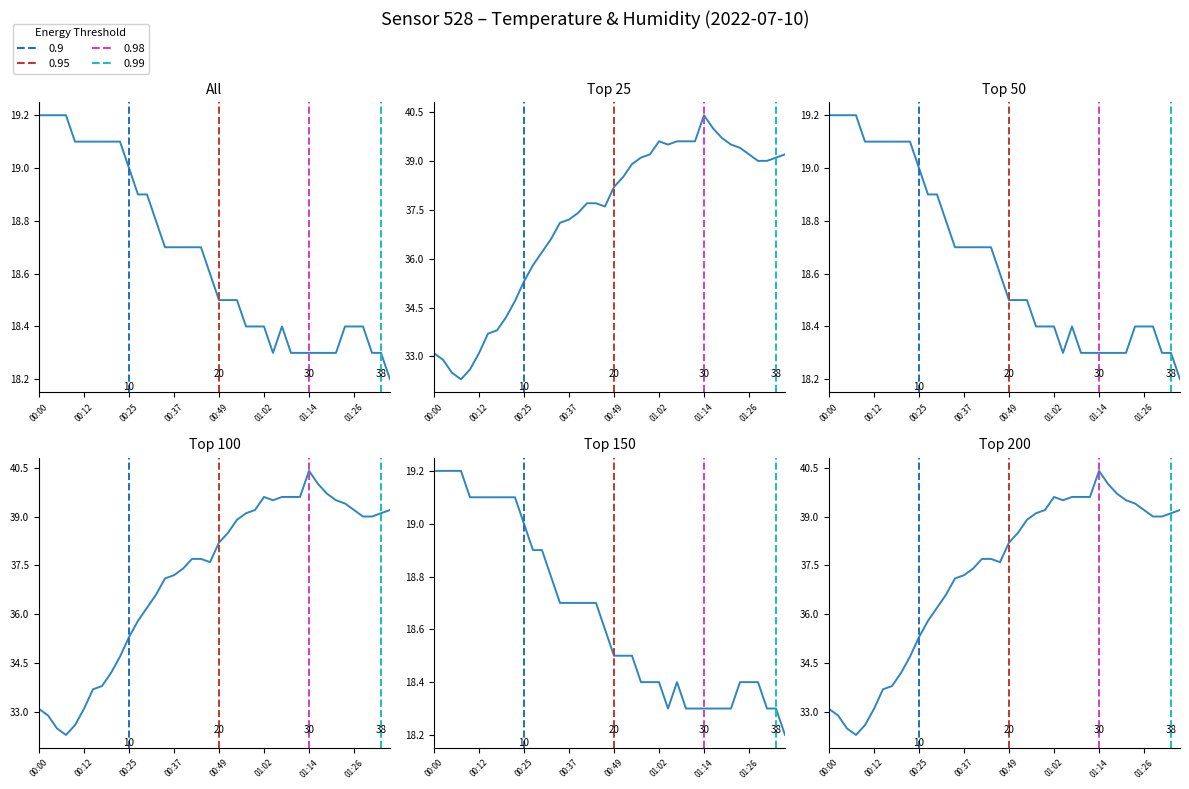

What is the sum of all temperature values?

746.3